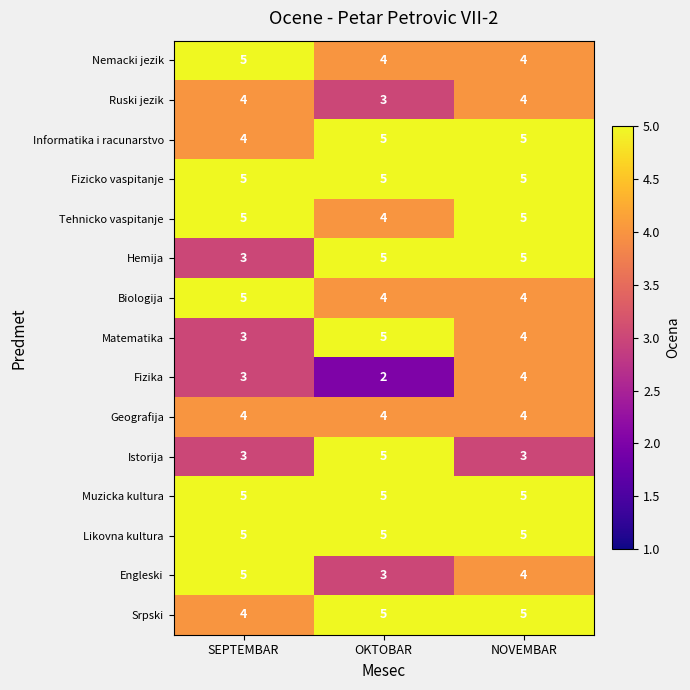

True or false: Likovna kultura has a value of 5 at SEPTEMBAR.

True